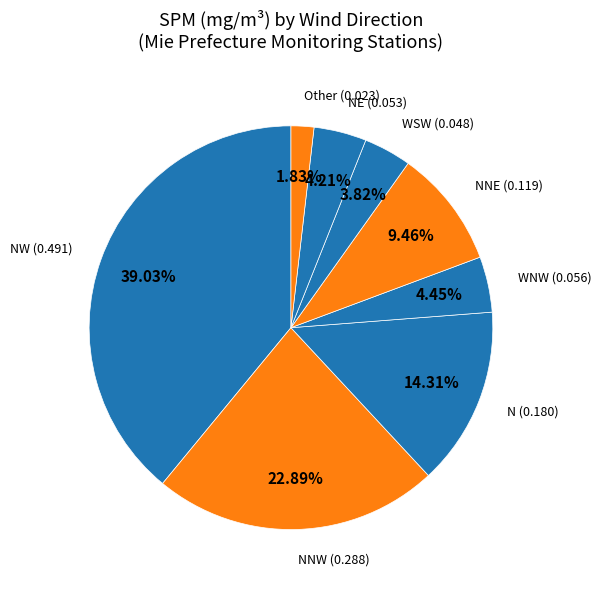

Rank the categories by value from highest to lowest.

NW, NNW, N, NNE, WNW, NE, WSW, Other